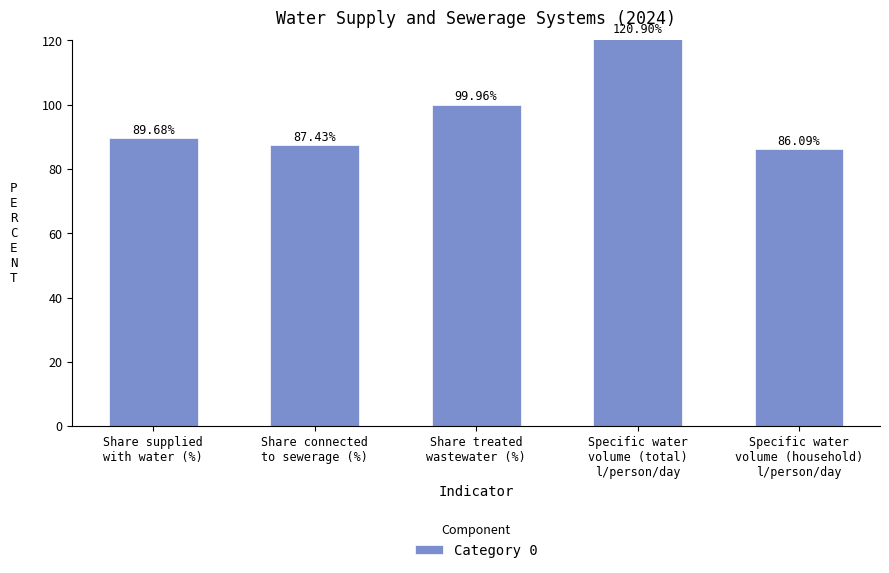

Approximately how many times larger is the value at Share treated
wastewater (%) compared to Share supplied
with water (%)?

1.1